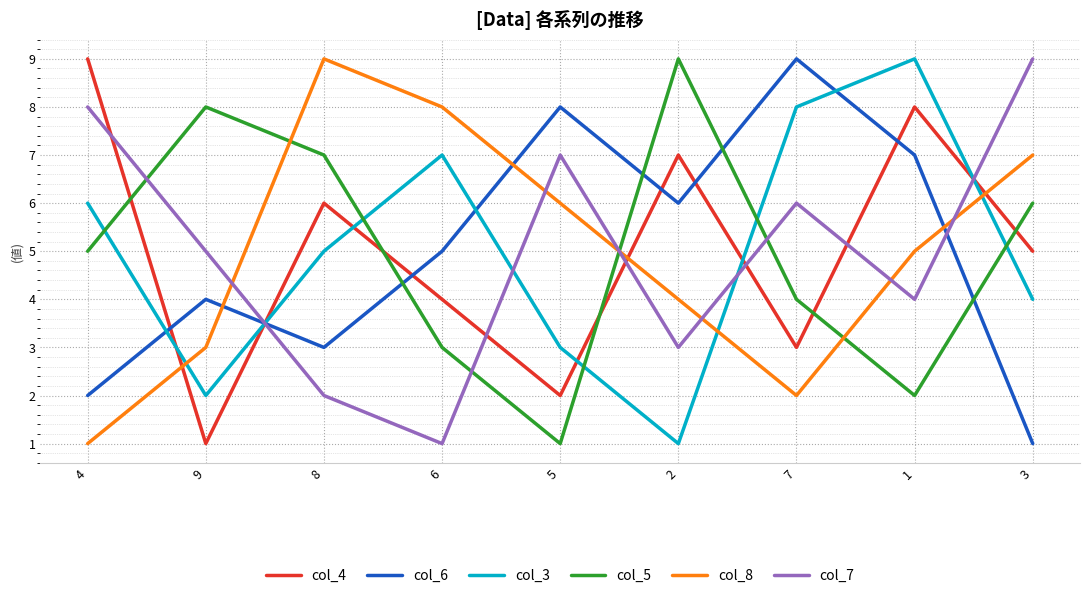

Is the value of col_5 at 3 greater than the value of col_8 at 8?

No